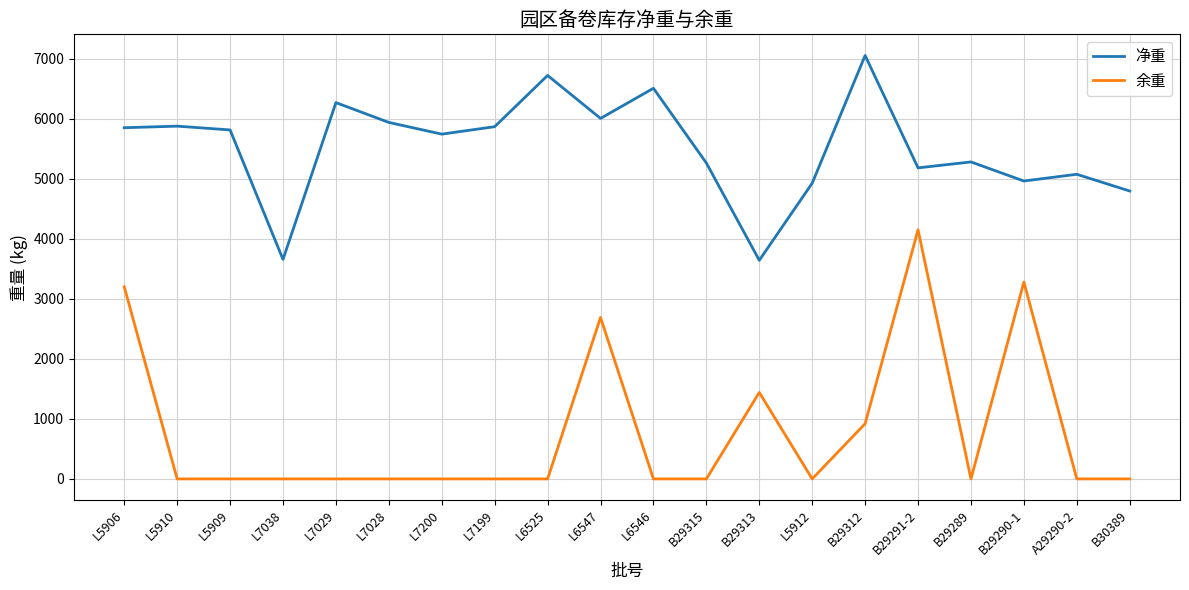

How many categories are shown in the chart?

20